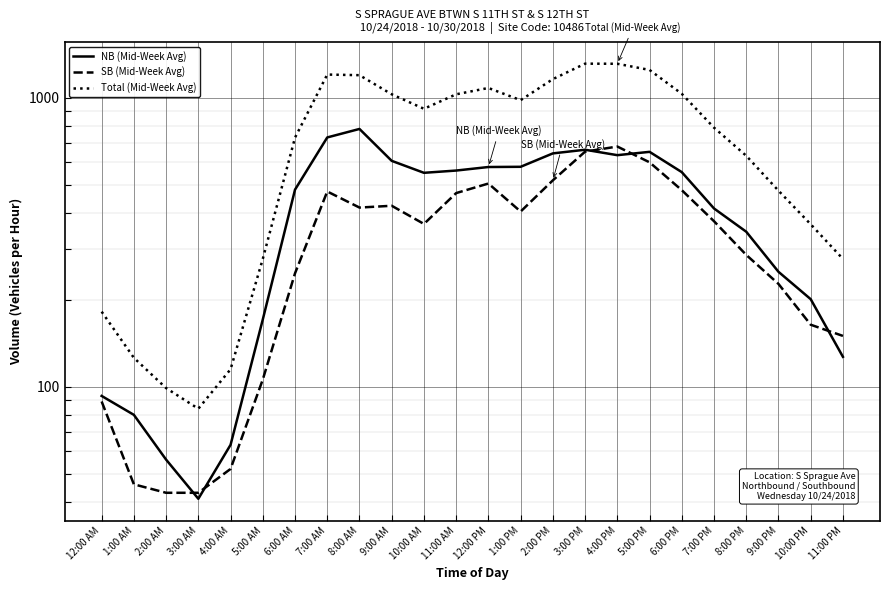

What is the difference between the NB (Mid-Week Avg) values at 1:00 AM and 5:00 PM?

570